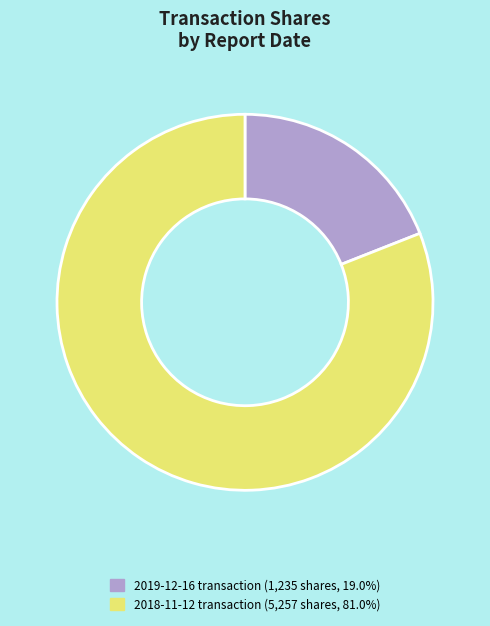

Does any single category account for the majority?

Yes